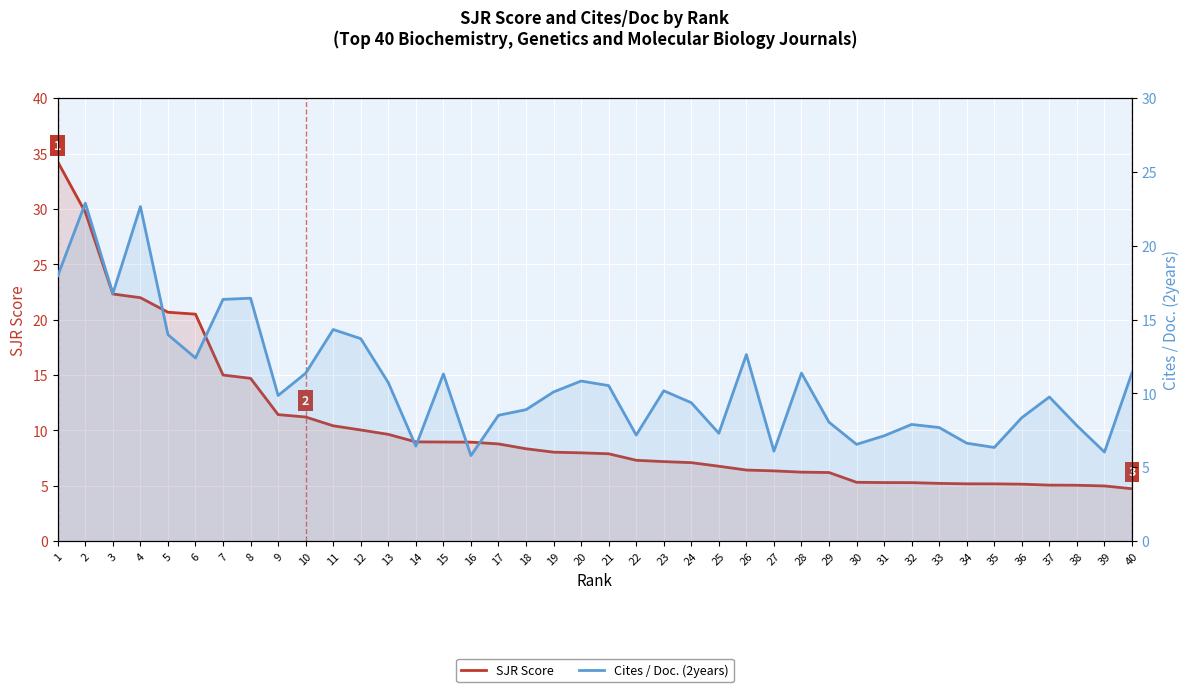

True or false: SJR Score has a value of 20.5 at 6.

True